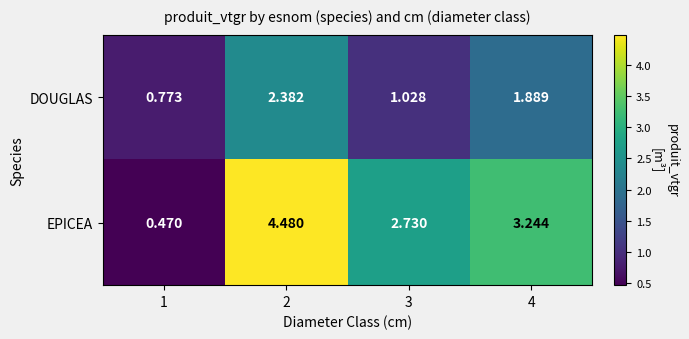

What is the greatest value displayed?

4.5